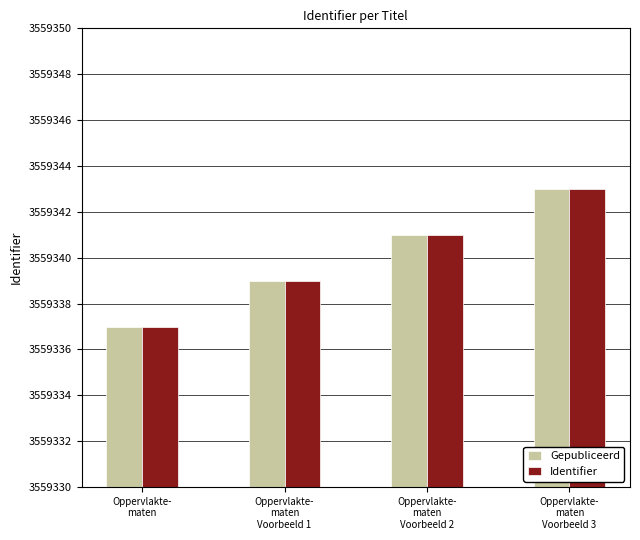

How many groups of bars are there?

4